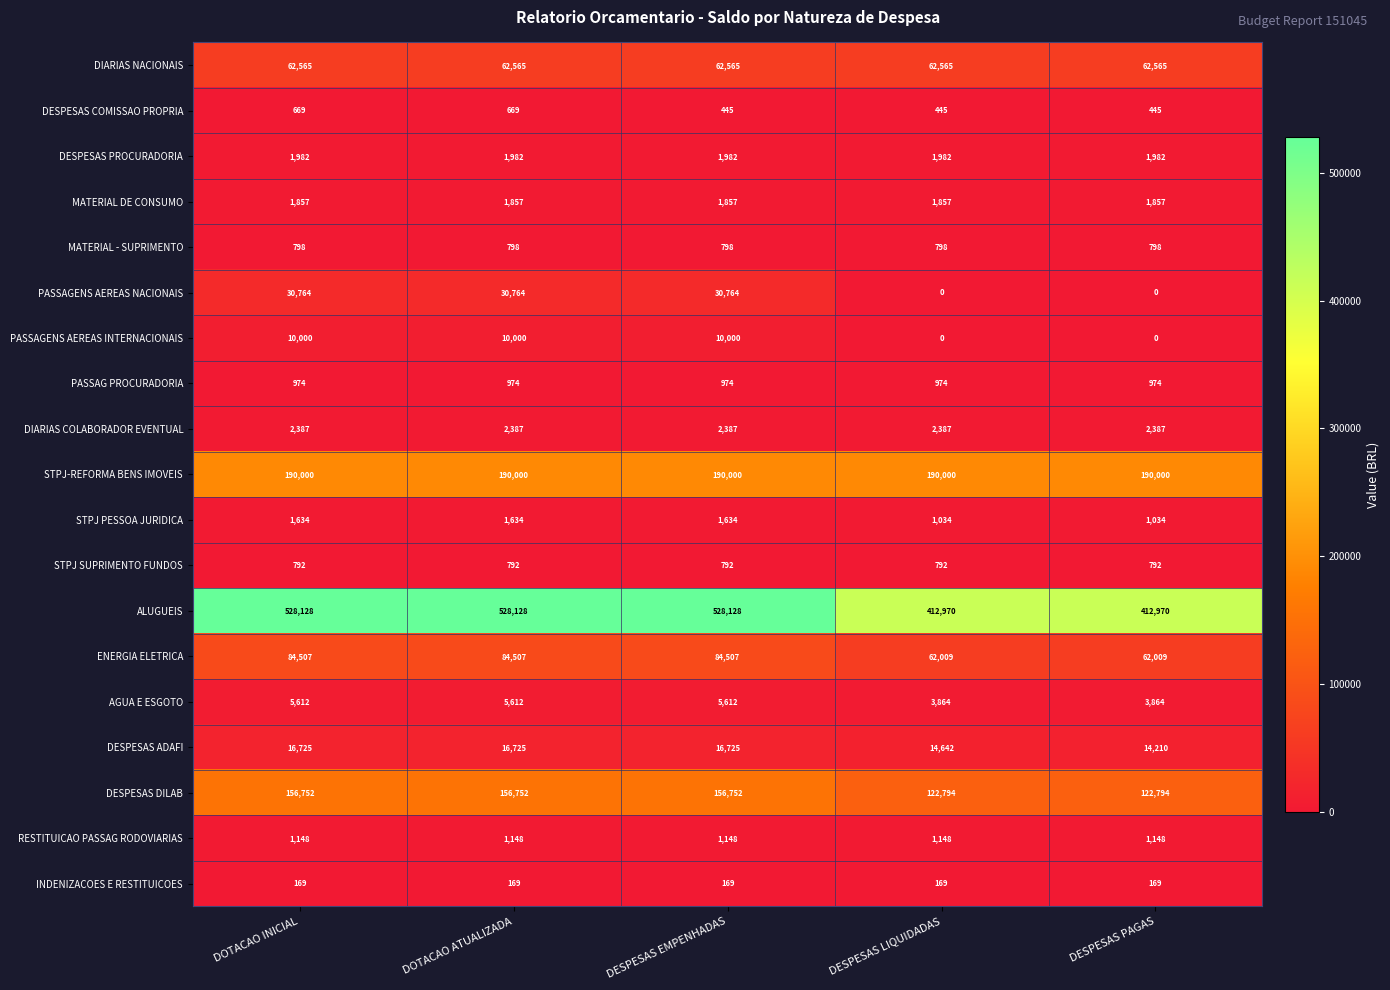

What is the highest value of the PASSAG PROCURADORIA series?

974